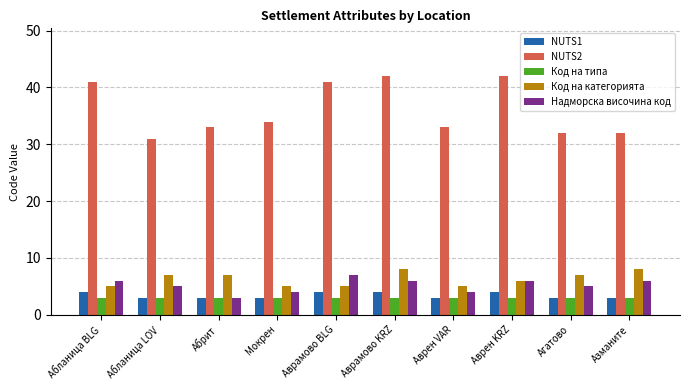

Between Мокрен and Аврамово BLG, which series saw the biggest shift?

NUTS2